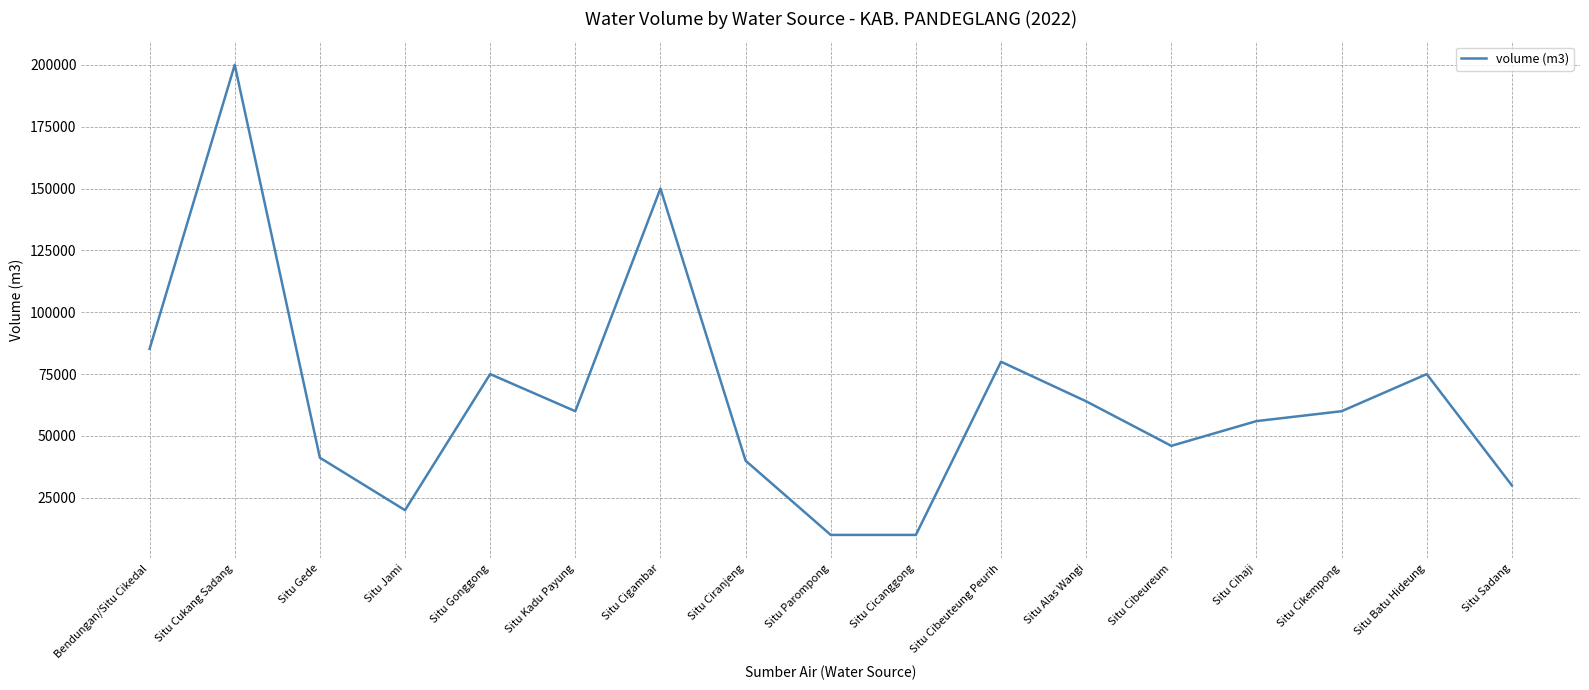

The value at Situ Cicanggong is 10000. True or false?

True